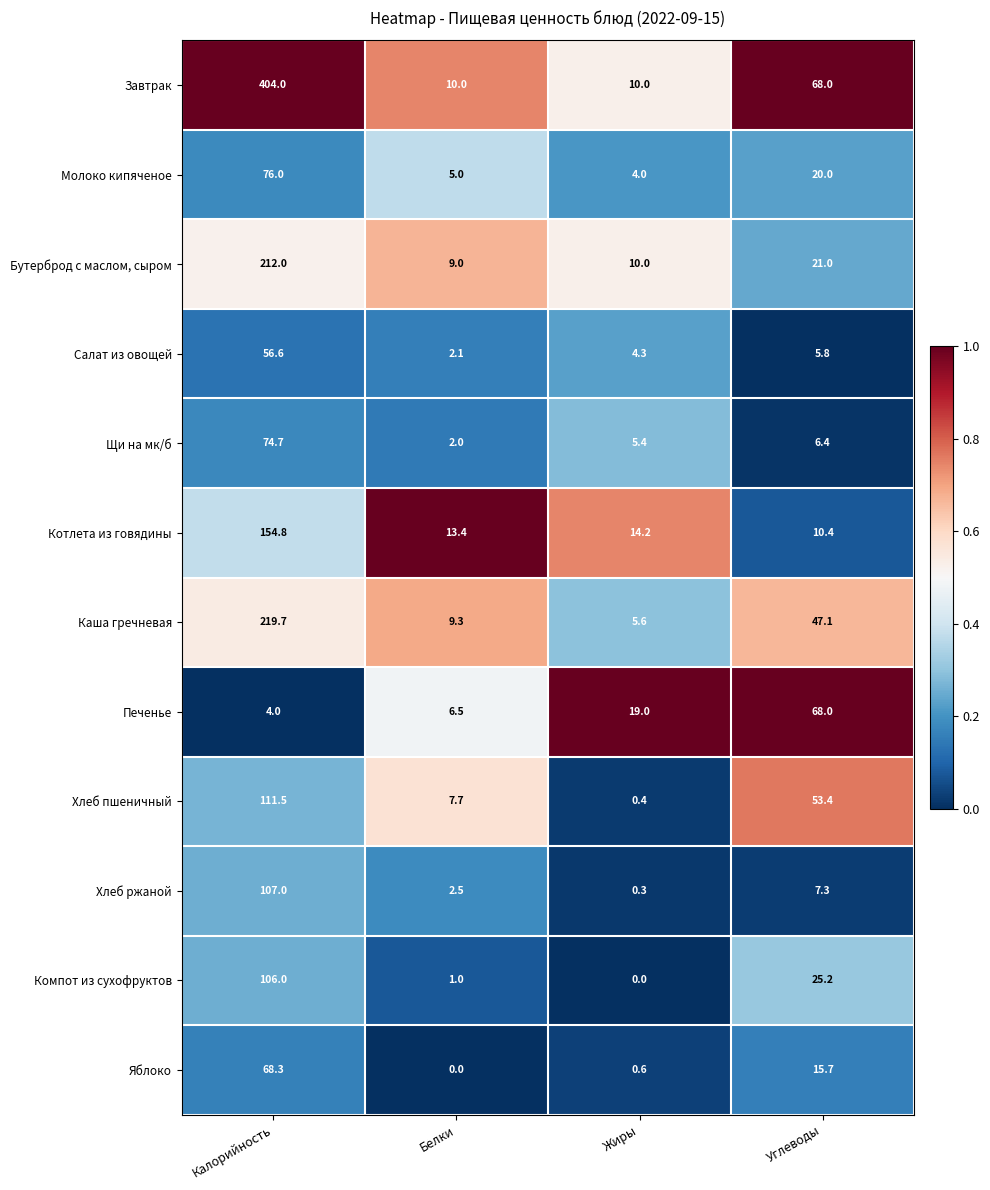

What is the greatest value displayed?

404.0